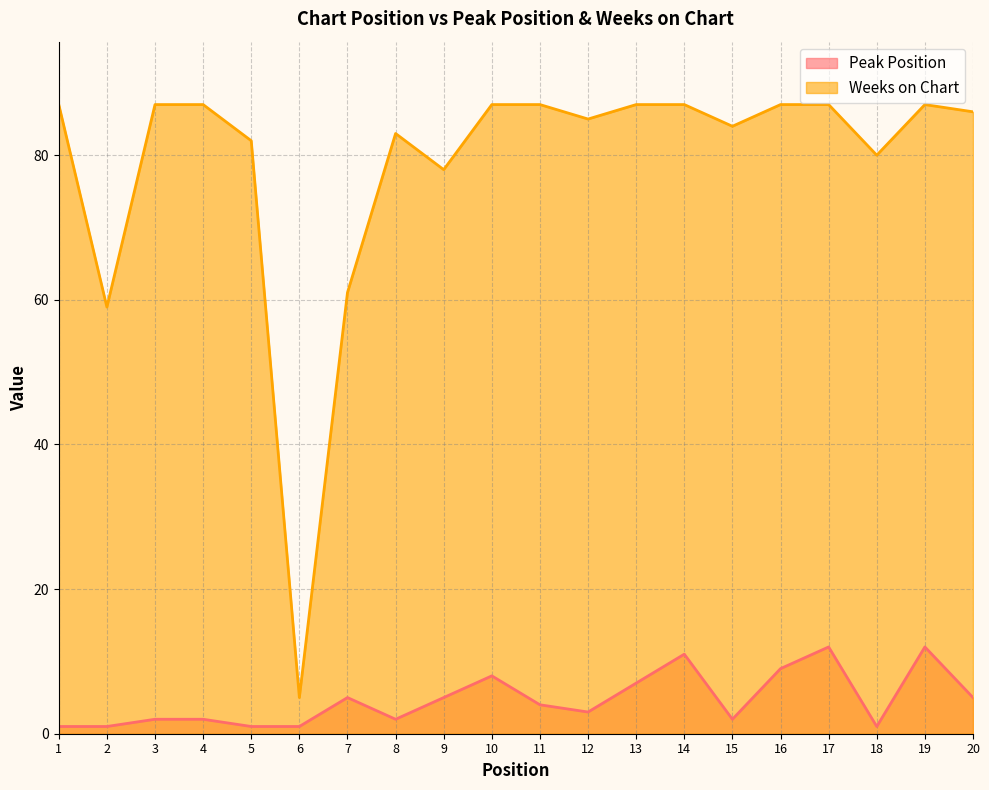

True or false: Peak Position and Weeks on Chart intersect in this chart.

False